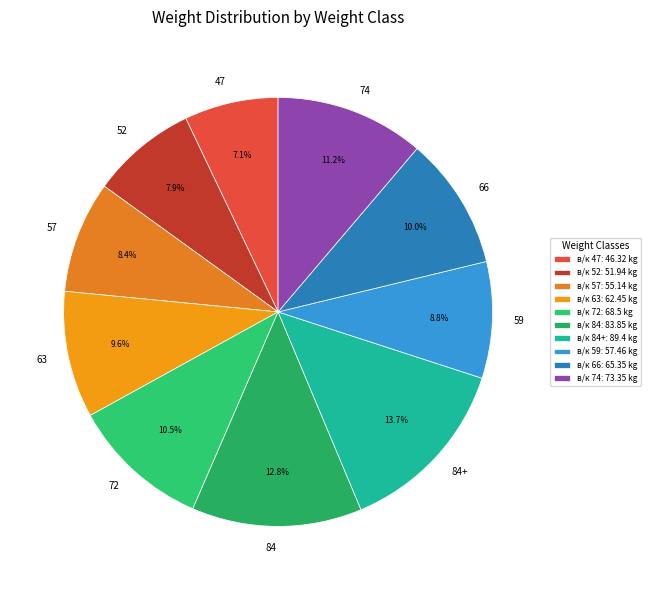

To the nearest percent, what is the combined percentage of 84+ and 74?

25%